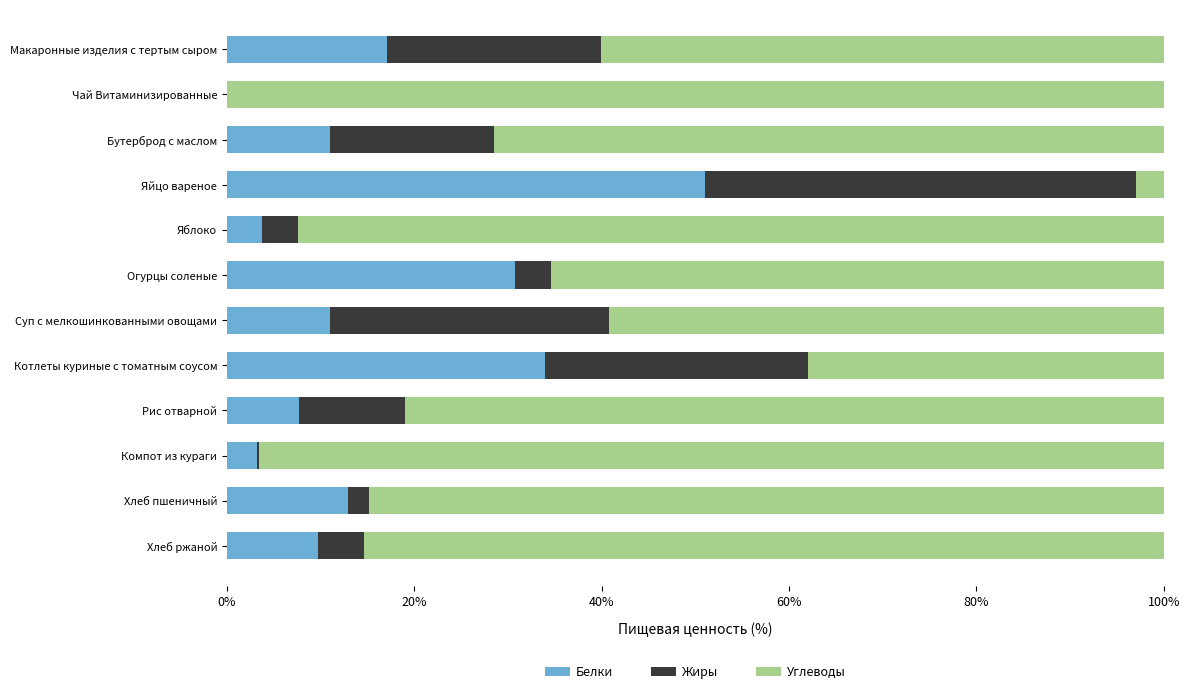

What is the total value across all series at Котлеты куриные с томатным соусом?

100.0